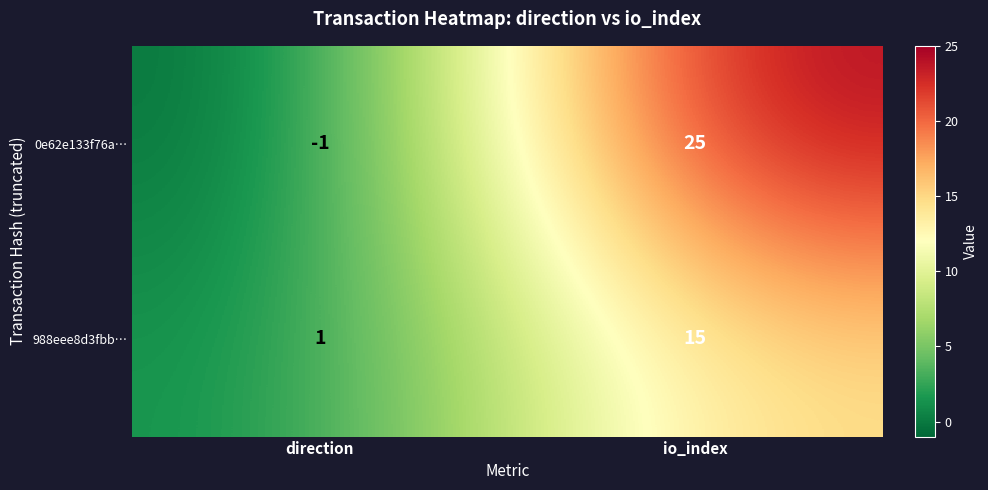

Rank the series by their maximum value, from highest to lowest.

0e62e133f76a…, 988eee8d3fbb…